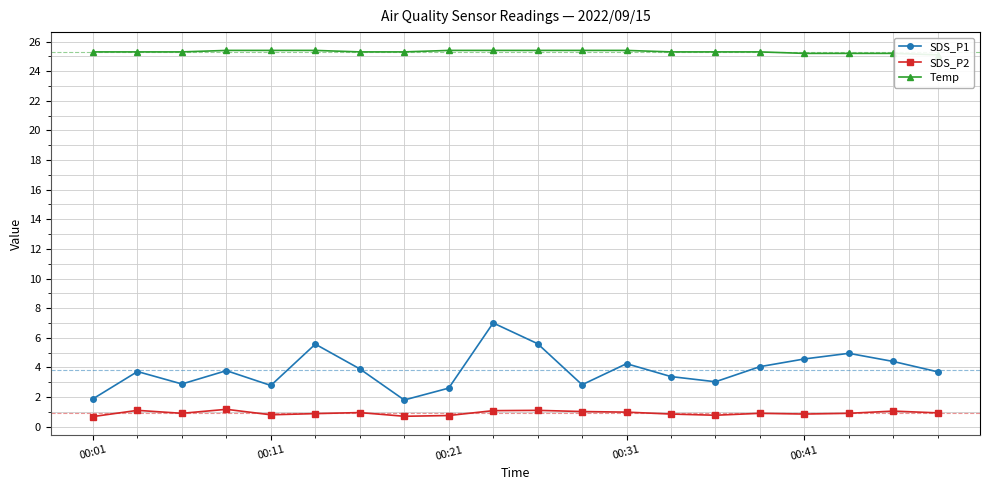

Reading right to left, what are all the values shown in this chart?

SDS_P1: 3.7	4.4	5.0	4.6	4.0	3.0	3.4	4.2	2.8	5.6	7.0	2.6	1.8	3.9	5.6	2.8	3.8	2.9	3.7	1.9
SDS_P2: 0.9	1.1	0.9	0.8	0.9	0.8	0.8	1.0	1.0	1.1	1.1	0.8	0.7	0.9	0.9	0.8	1.2	0.9	1.1	0.7
Temp: 25.1	25.2	25.2	25.2	25.3	25.3	25.3	25.4	25.4	25.4	25.4	25.4	25.3	25.3	25.4	25.4	25.4	25.3	25.3	25.3